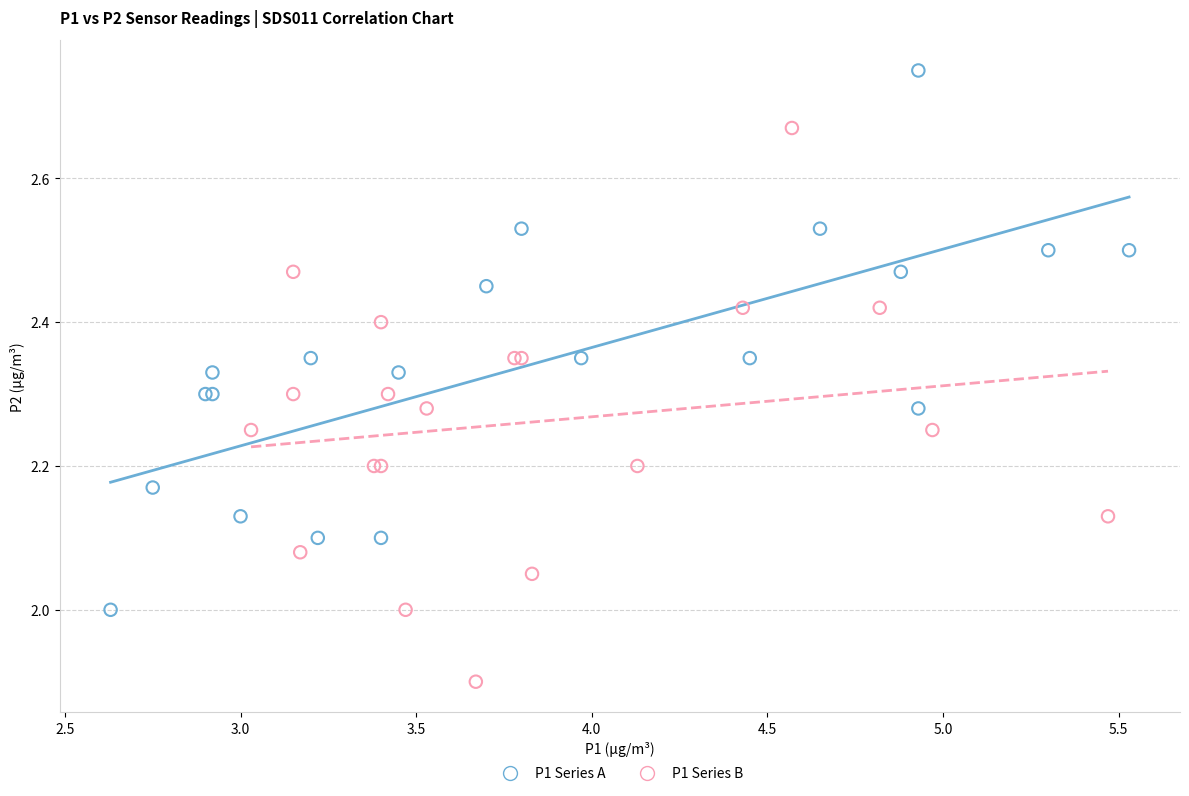

Which series contains the lowest Y value?

P1 Series B